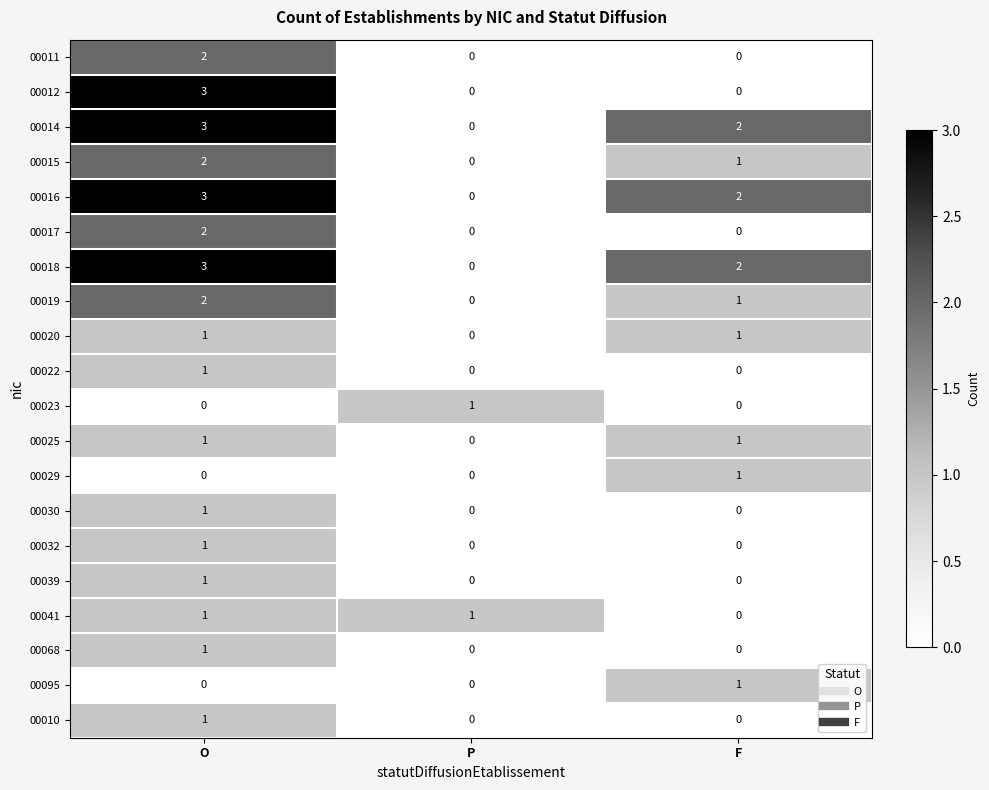

What is the sum of the 00016 values at O and P?

3